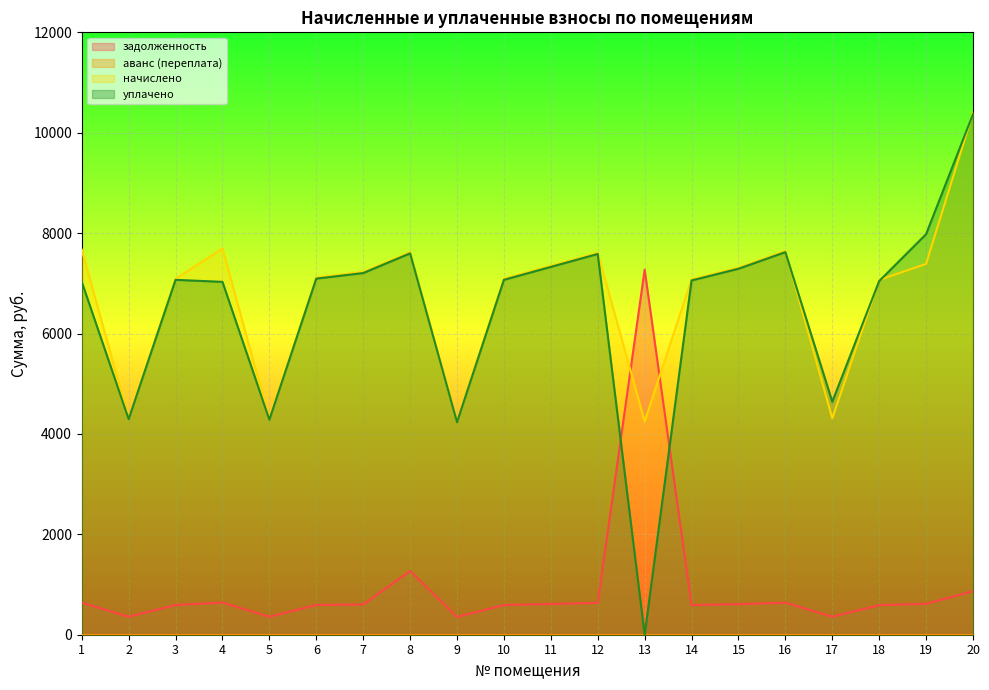

Which has a higher value, 17 or 20?

20